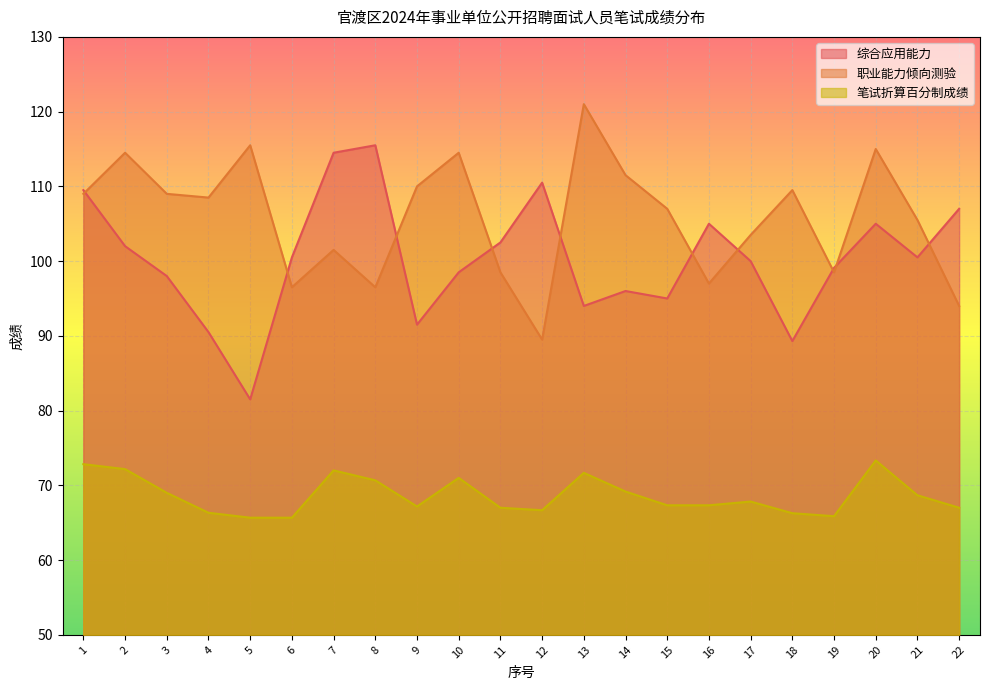

What is the difference between the highest and lowest values at 10?

43.5